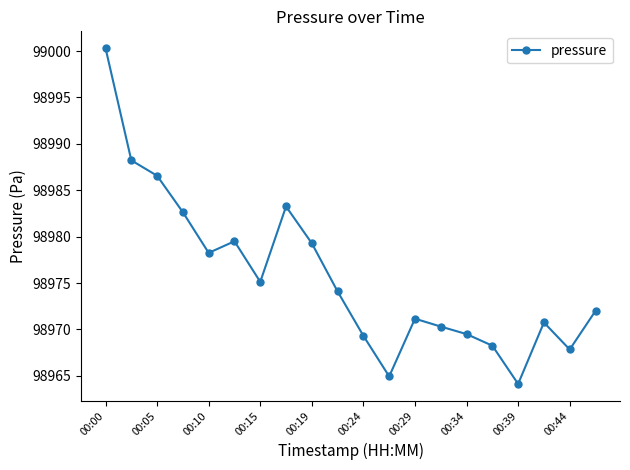

What is the value of the 4th point from the left?

98982.6